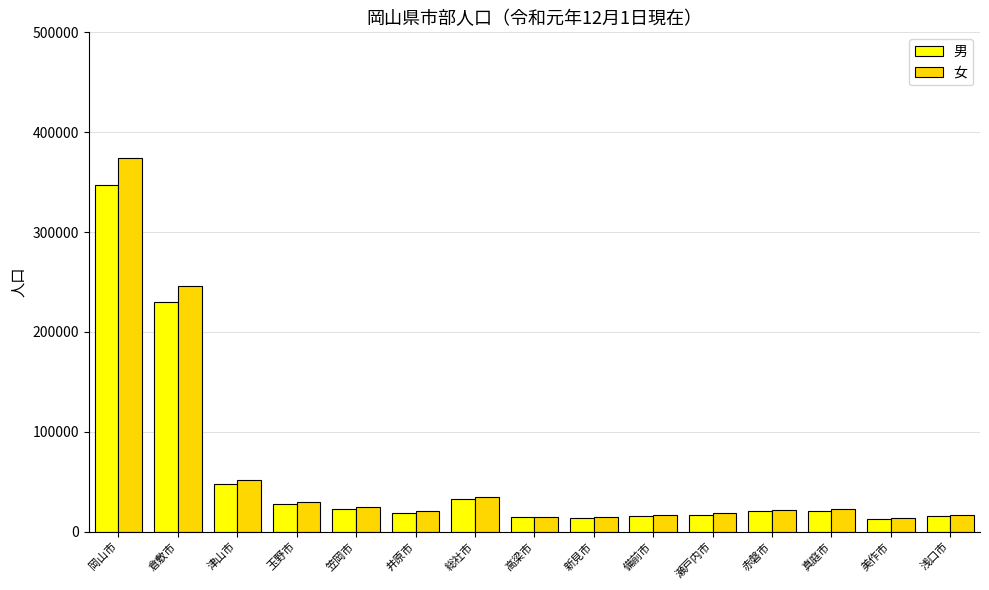

How many groups of bars are there?

15